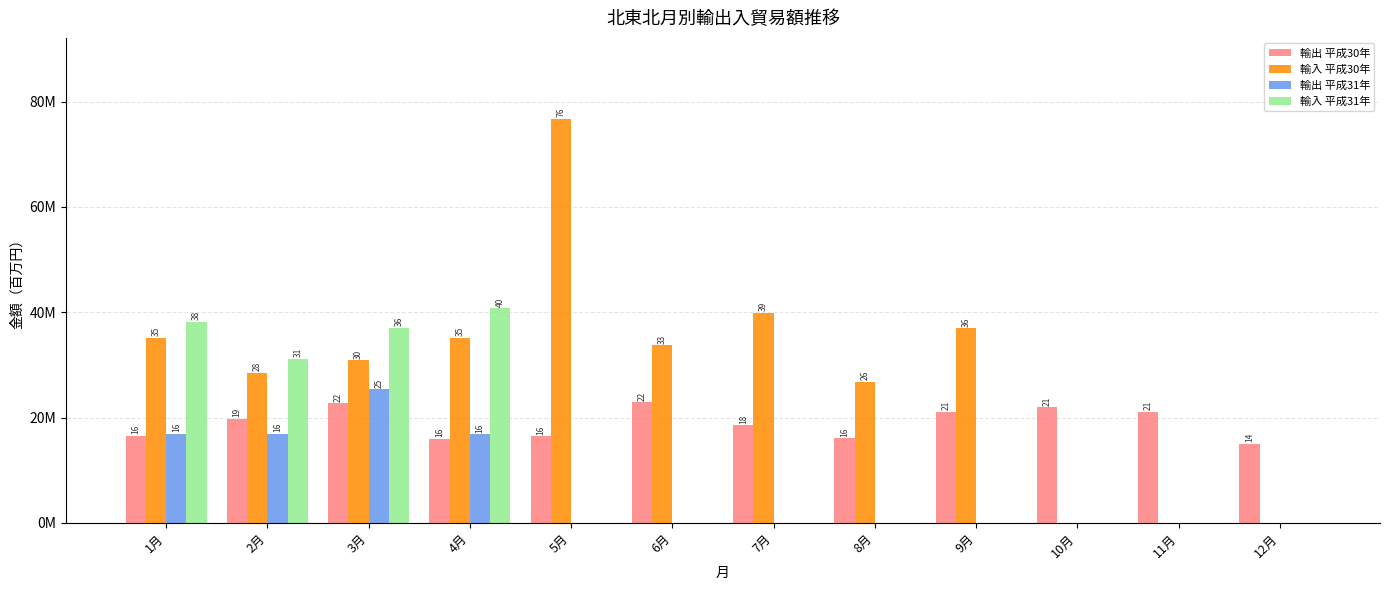

Where does the 輸入 平成30年 series first go above 33725828?

1月